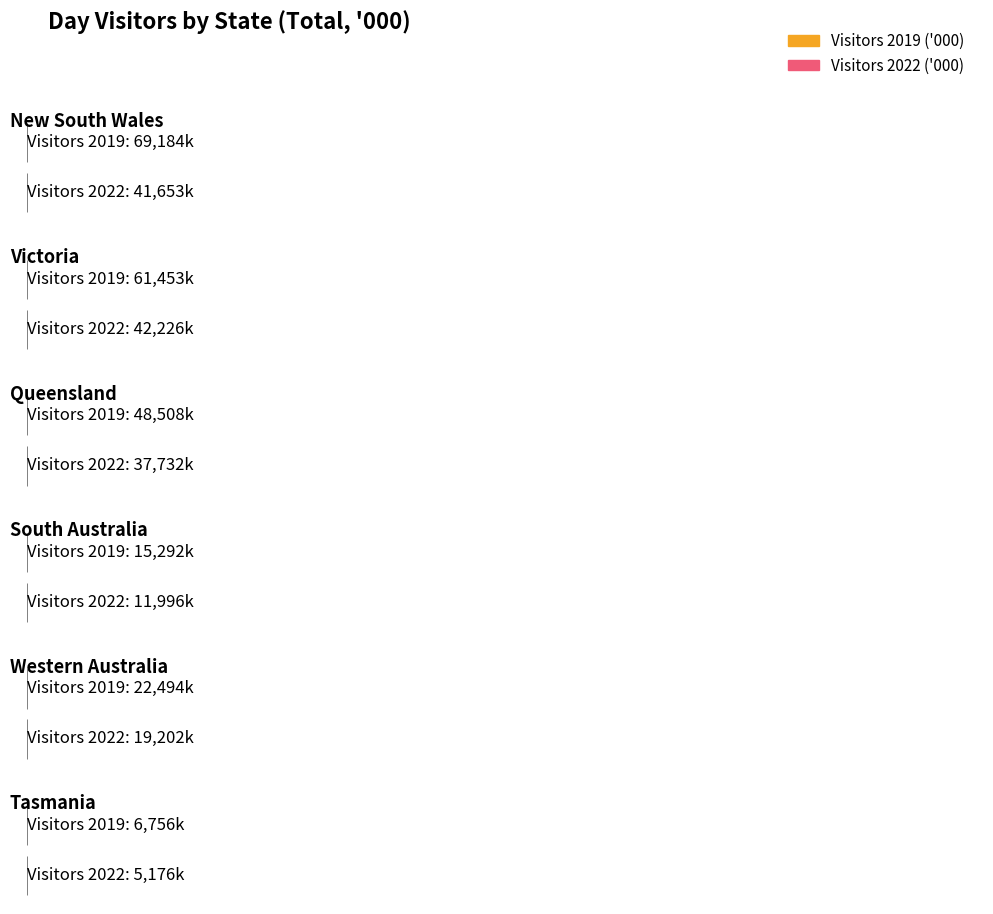

At New South Wales, list the series in order from largest to smallest.

Visitors 2019, Visitors 2022